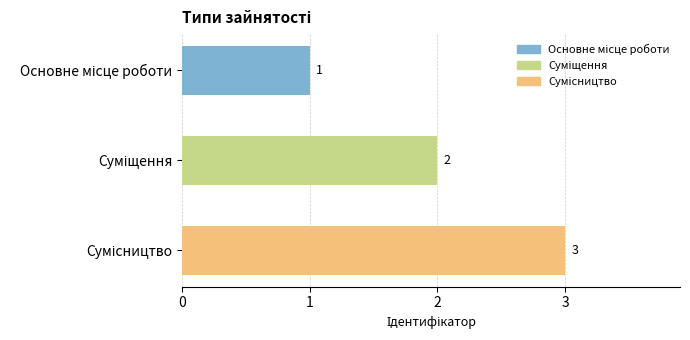

What is the greatest value displayed?

3